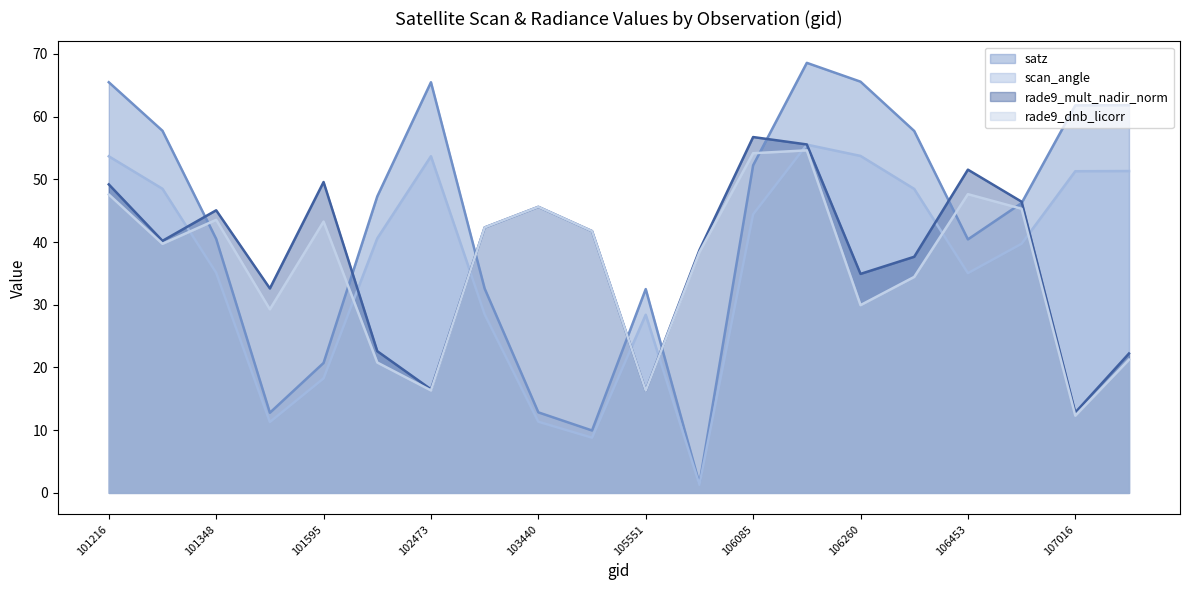

What is the value of the rade9_mult_nadir_norm point at the 19th from the left?

12.8